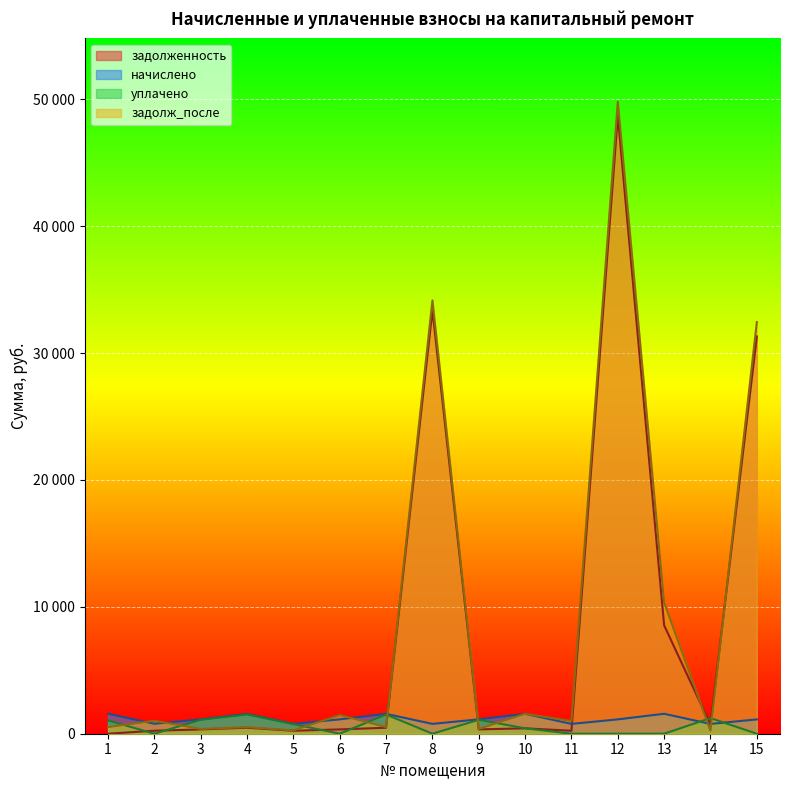

What are all the series names shown in the legend?

задолженность, начислено, уплачено, задолж_после